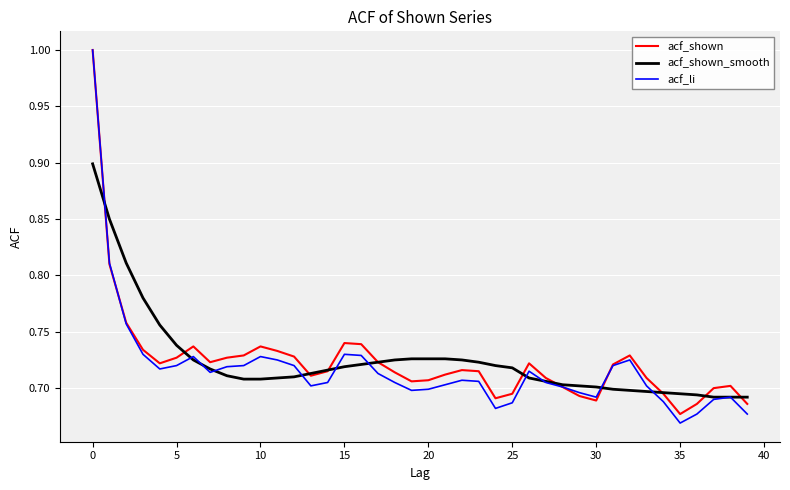

What is the maximum value shown in the chart?

1.0